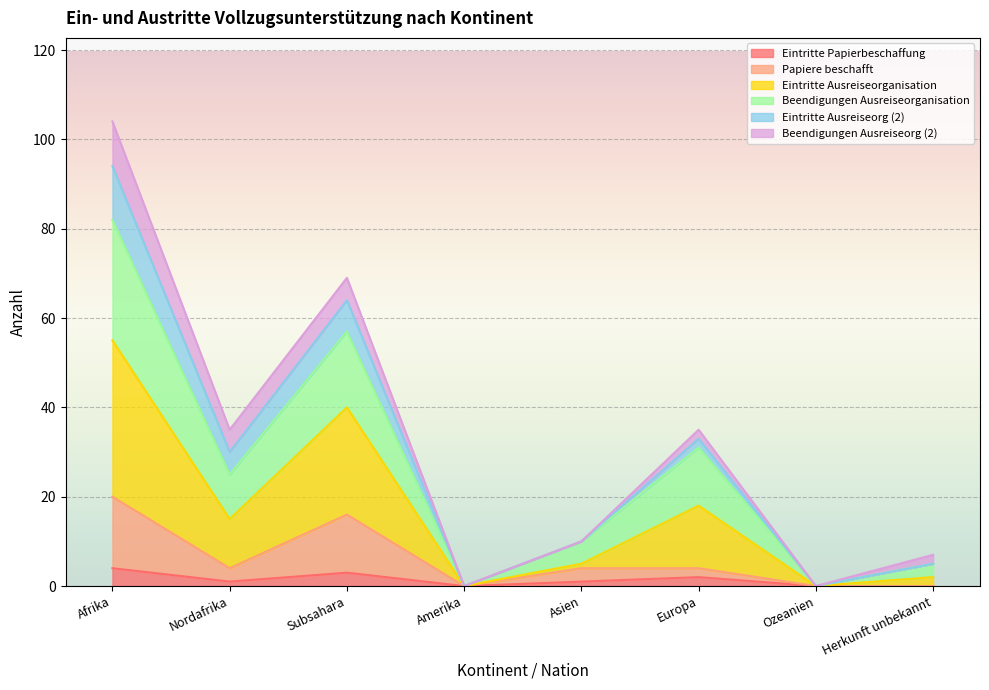

What is the label of the 4th point from the left?

Amerika